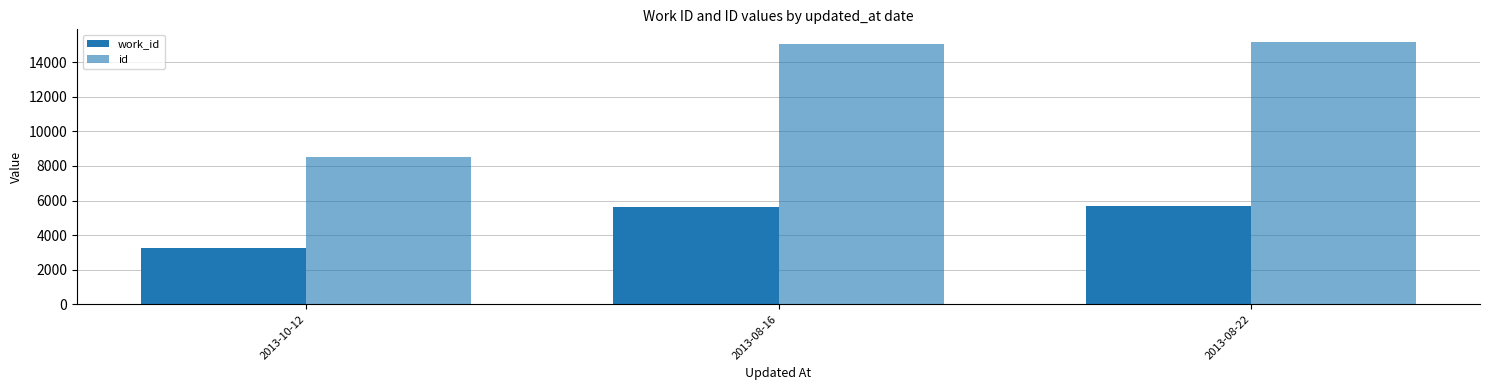

Count the number of categories in the chart.

3